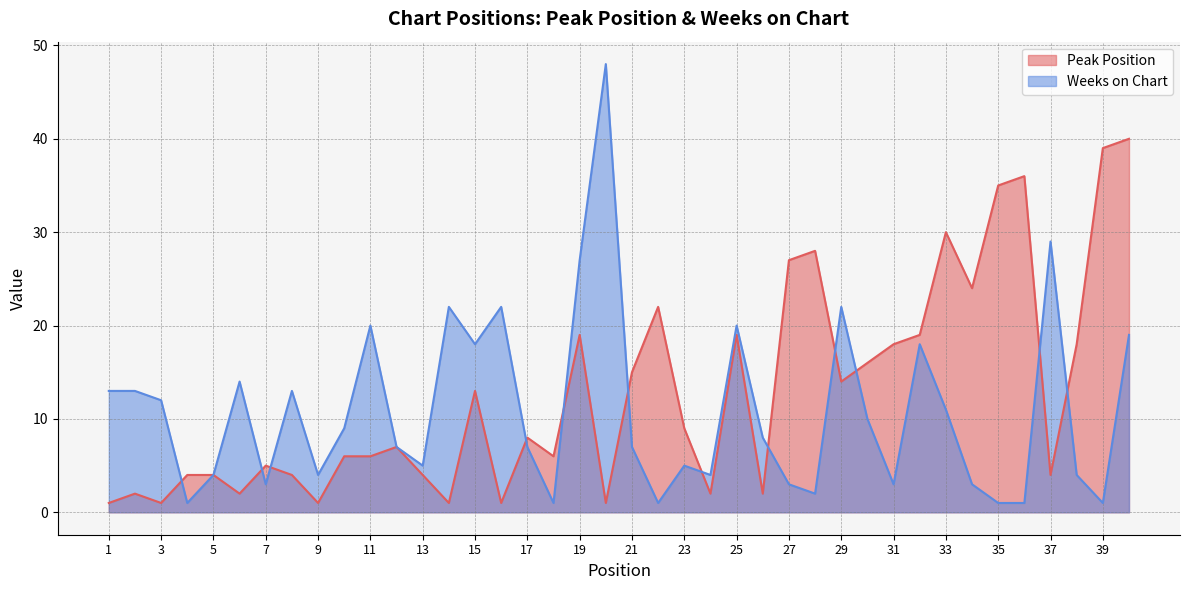

Reading right to left, what are all the values shown in this chart?

Peak Position: 40	39	18	4	36	35	24	30	19	18	16	14	28	27	2	19	2	9	22	15	1	19	6	8	1	13	1	4	7	6	6	1	4	5	2	4	4	1	2	1
Weeks on Chart: 19	1	4	29	1	1	3	11	18	3	10	22	2	3	8	20	4	5	1	7	48	27	1	7	22	18	22	5	7	20	9	4	13	3	14	4	1	12	13	13